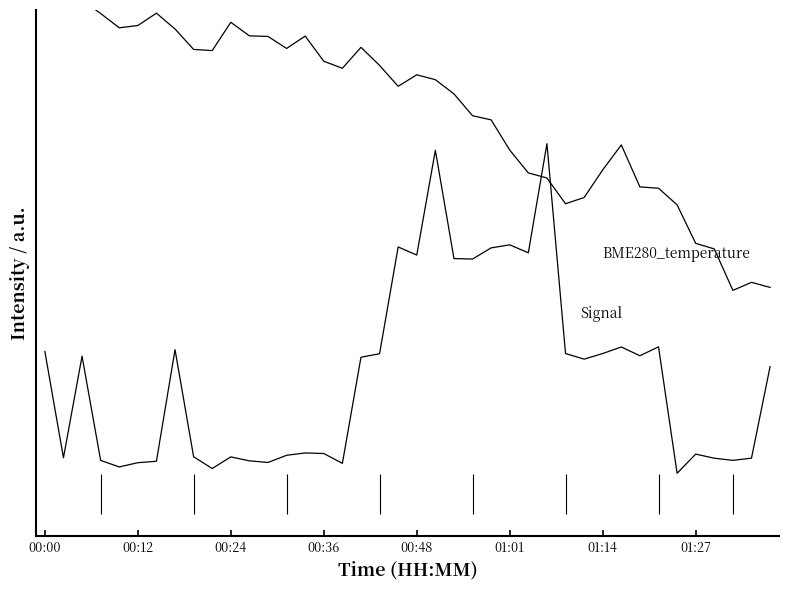

How many lines are shown in the chart?

2